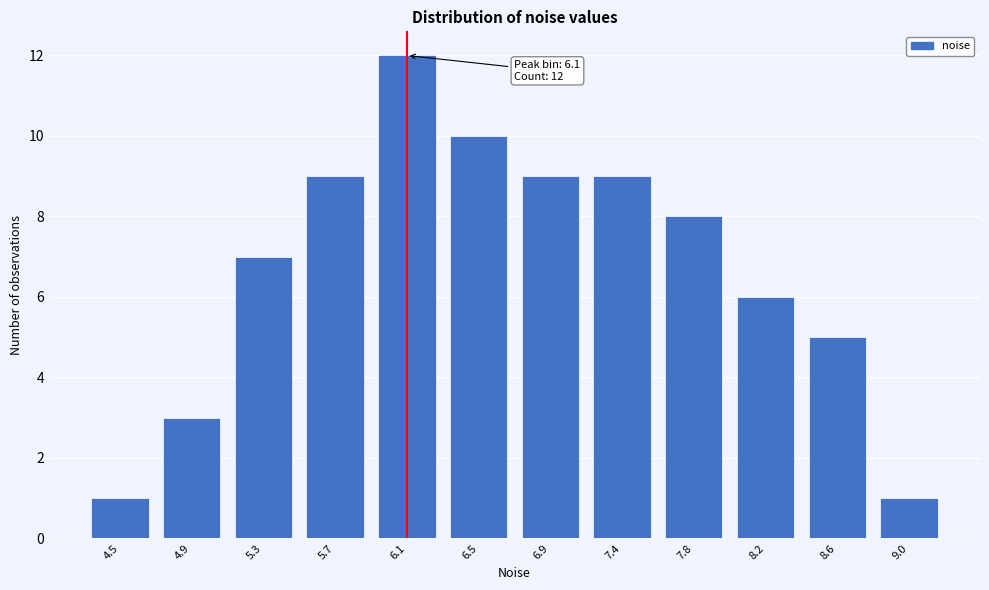

Reading right to left, extract all data points from this chart.

9.0=1	8.6=5	8.2=6	7.8=8	7.4=9	6.9=9	6.5=10	6.1=12	5.7=9	5.3=7	4.9=3	4.5=1